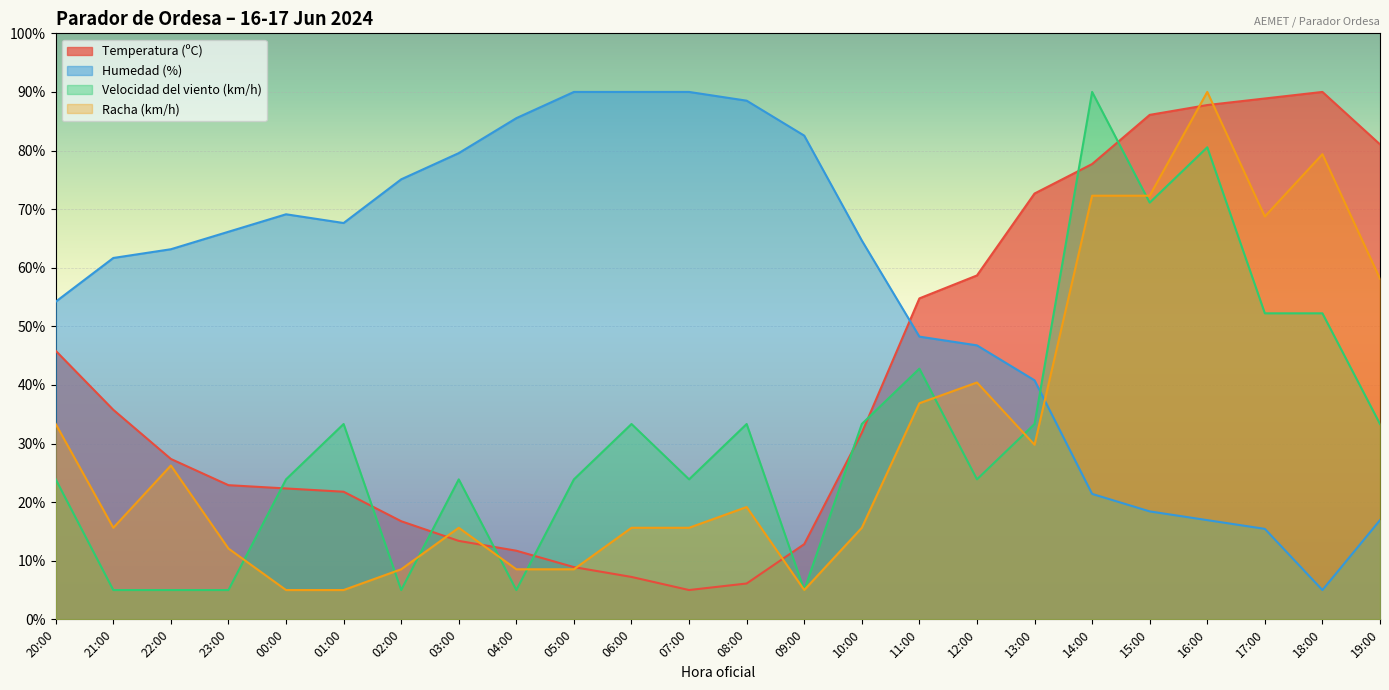

List the labels in order of Temperatura (ºC) value, largest first.

18:00, 17:00, 16:00, 15:00, 19:00, 14:00, 13:00, 12:00, 11:00, 20:00, 21:00, 10:00, 22:00, 23:00, 00:00, 01:00, 02:00, 03:00, 09:00, 04:00, 05:00, 06:00, 08:00, 07:00